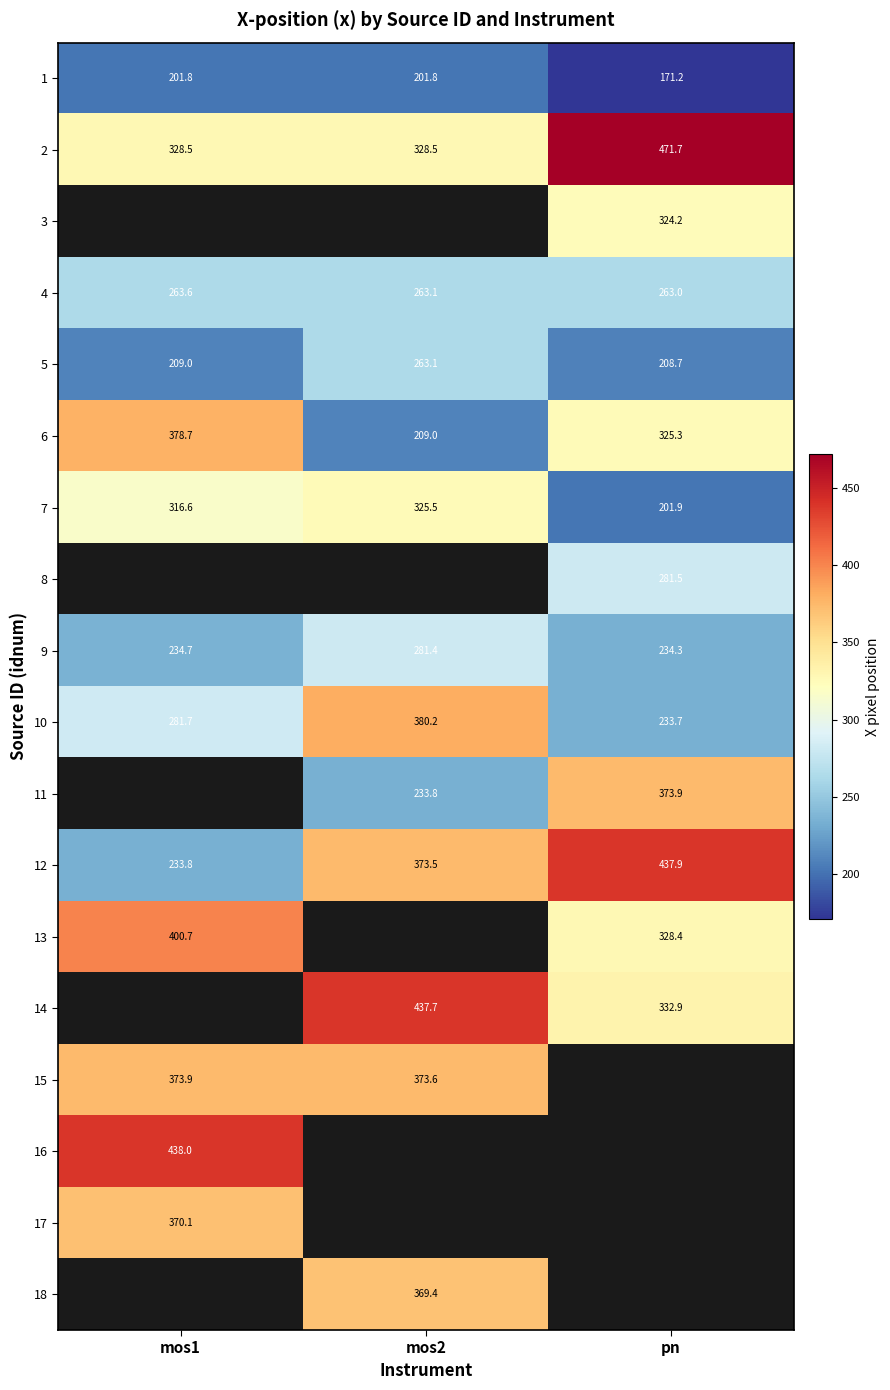

What is the difference between the 4 values at pn and mos1?

0.6